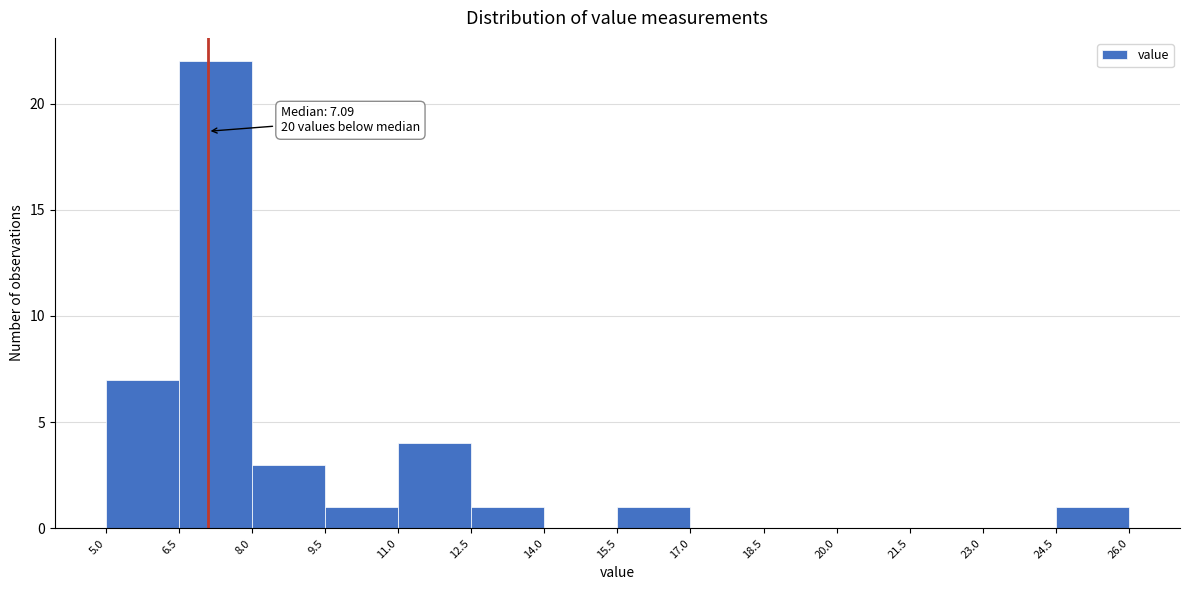

Over which range of the x-axis is the bar tallest?

6.5 to 8.0